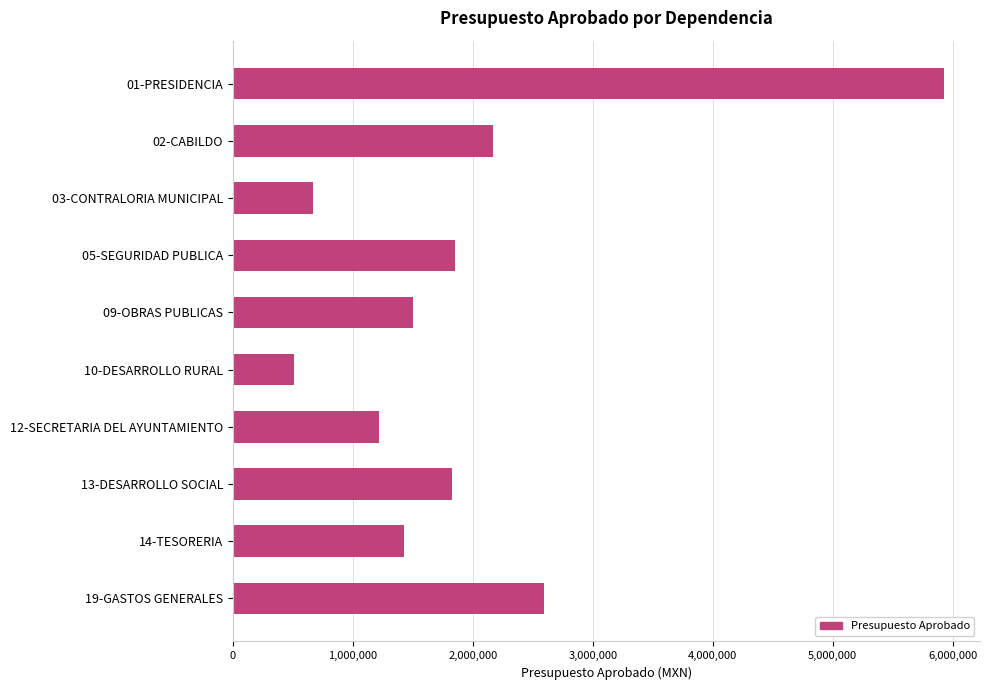

How many categories are shown in the chart?

10